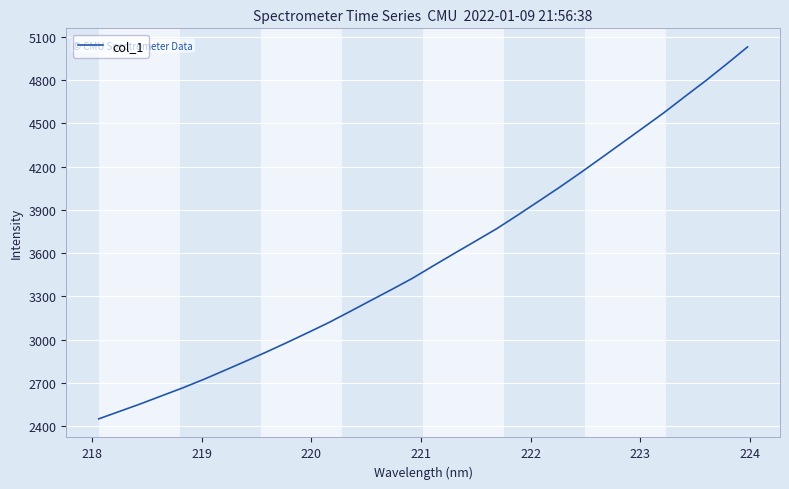

What is the difference between the maximum and second lowest values?

2527.7